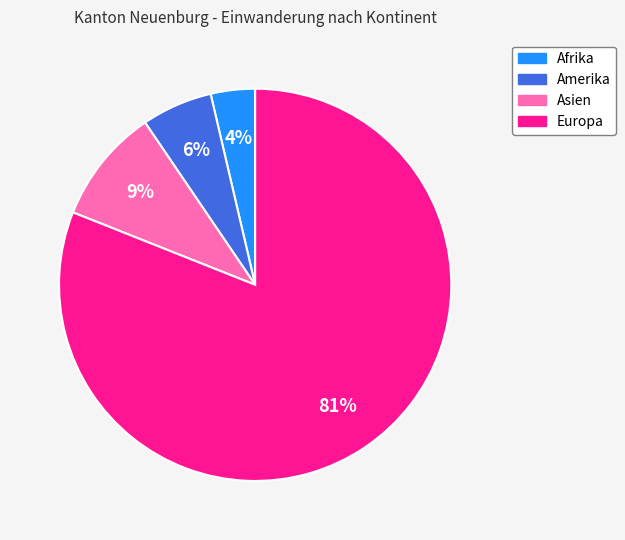

What is the majority slice?

Europa